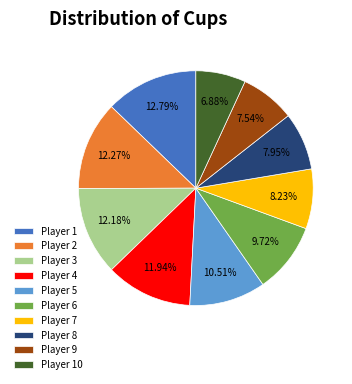

Does Player 7 account for over 50% of the chart?

No